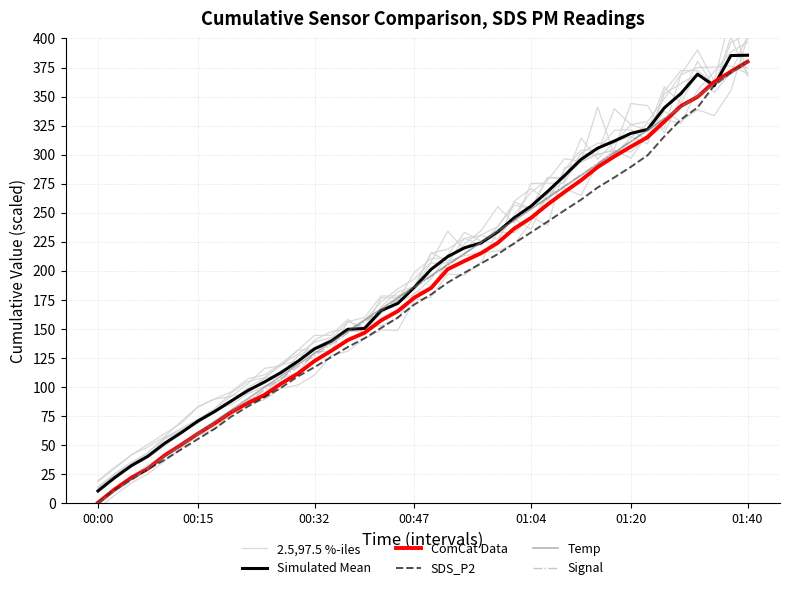

What is the total value across all series at 18?

1026.5